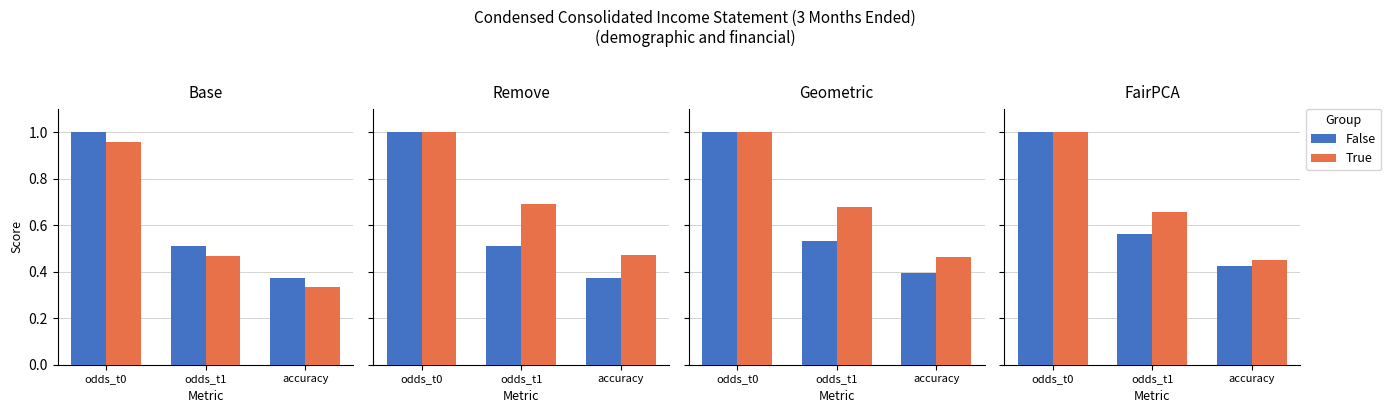

At which label is False closest to 0?

accuracy